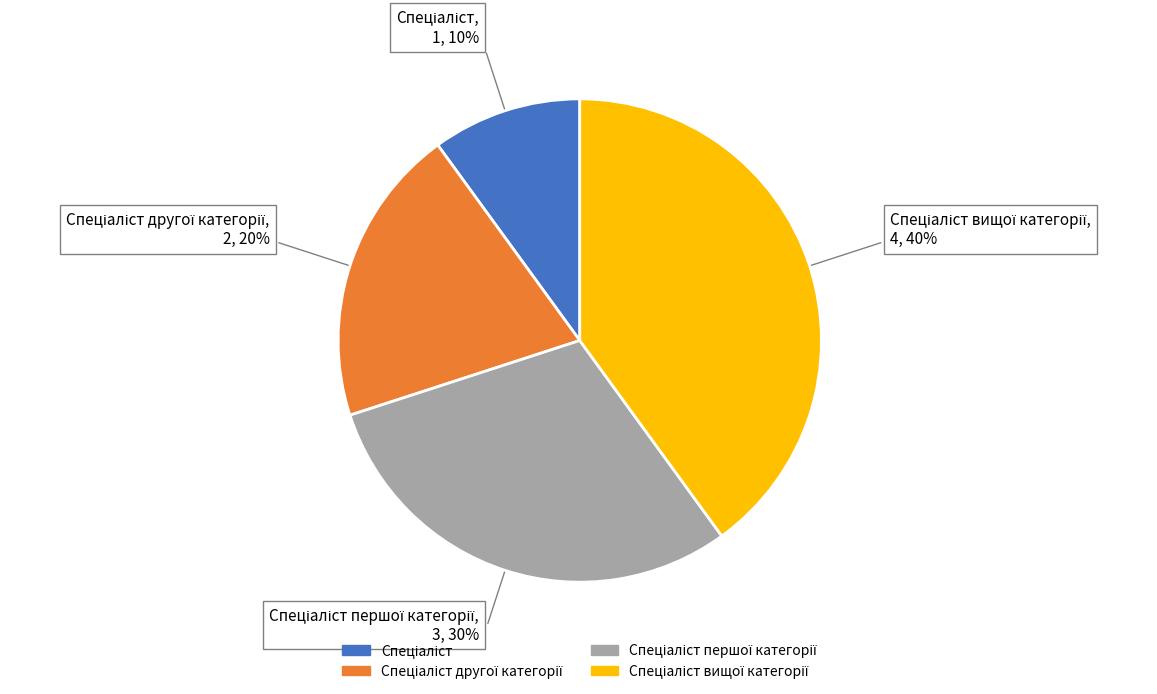

To the nearest percent, what is the average slice percentage?

25%